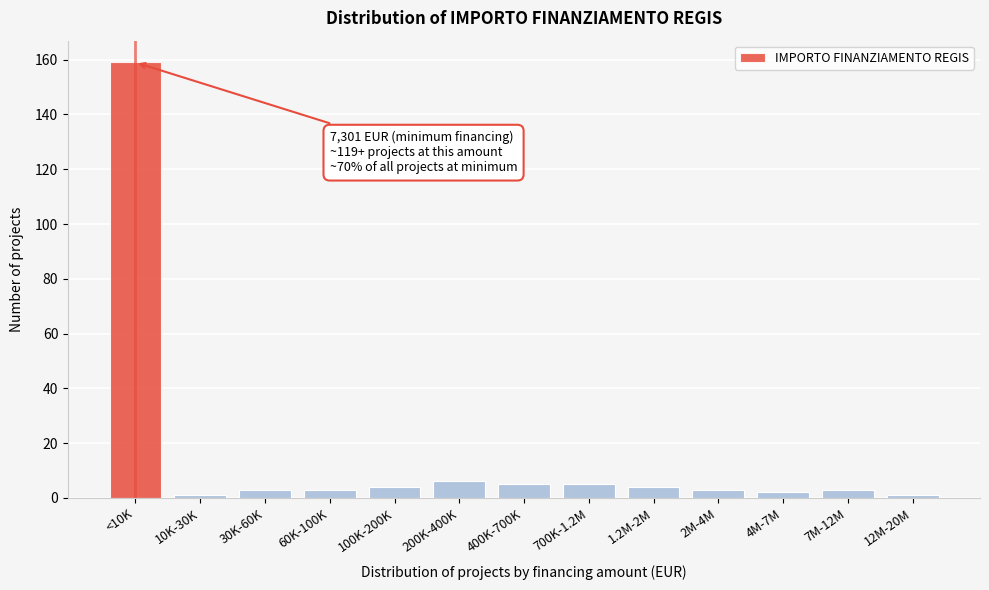

Reading left to right, extract all data points from this chart.

159	1	3	3	4	6	5	5	4	3	2	3	1